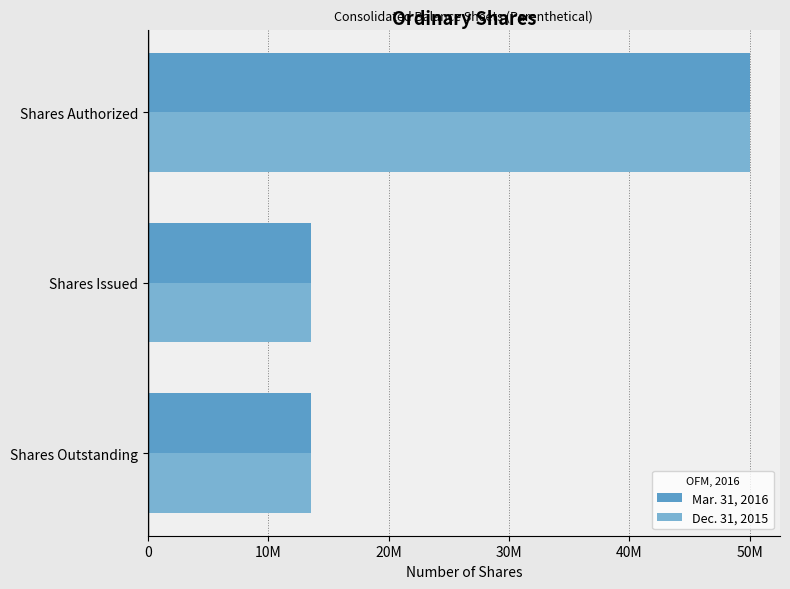

How many data points does each series have?

3